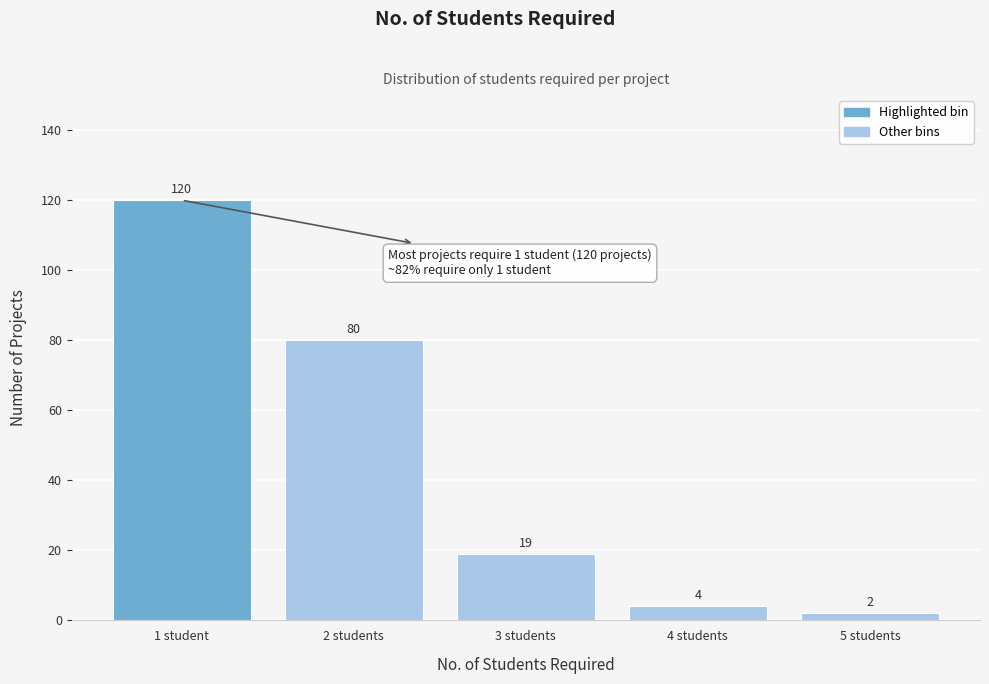

Reading left to right, transcribe all the data shown in this chart.

120	80	19	4	2